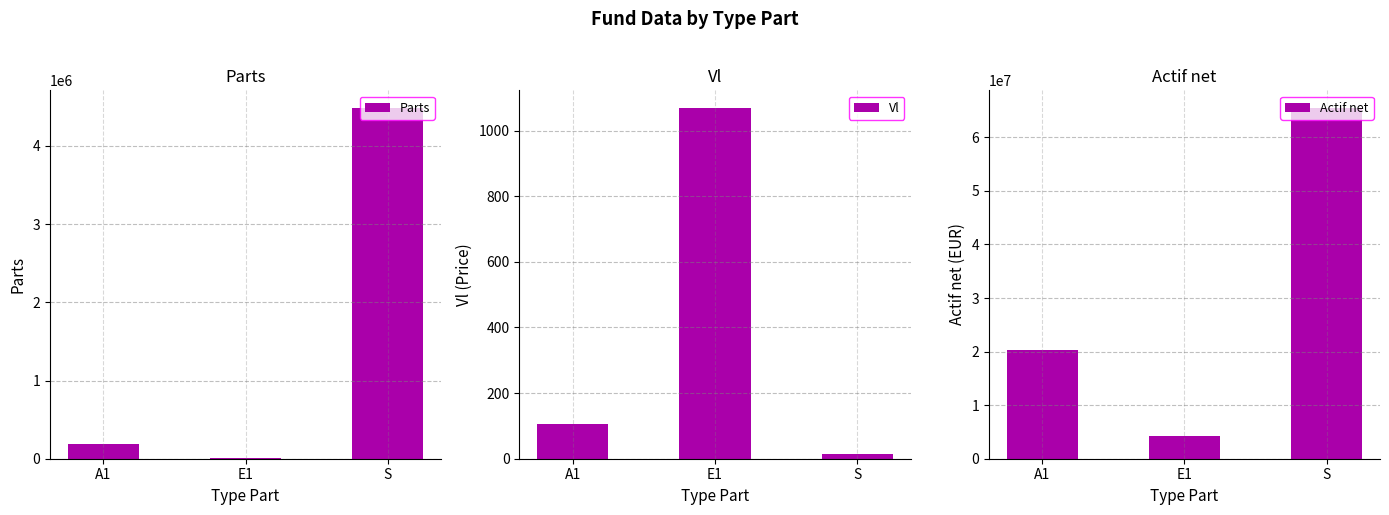

At how many categories does at least one series exceed 3308288?

3